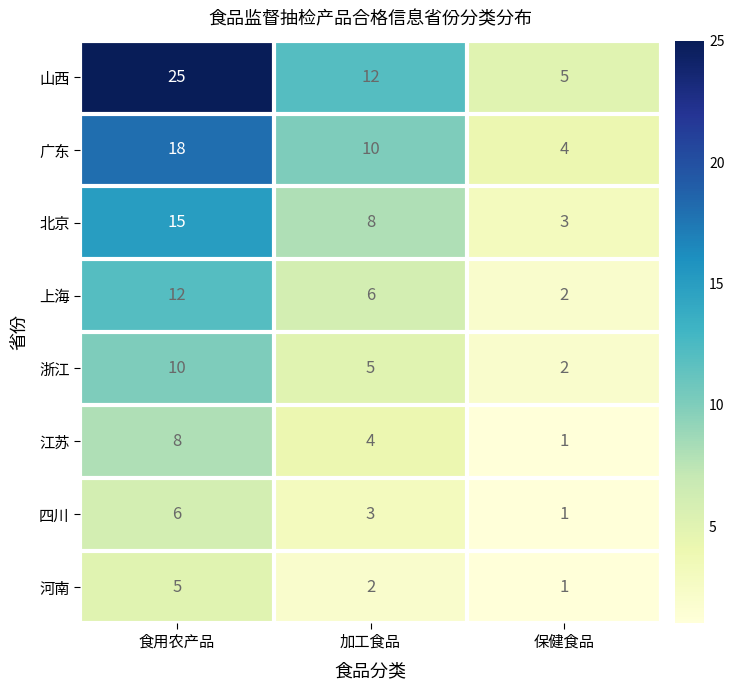

Which series changed the most between 加工食品 and 保健食品?

山西